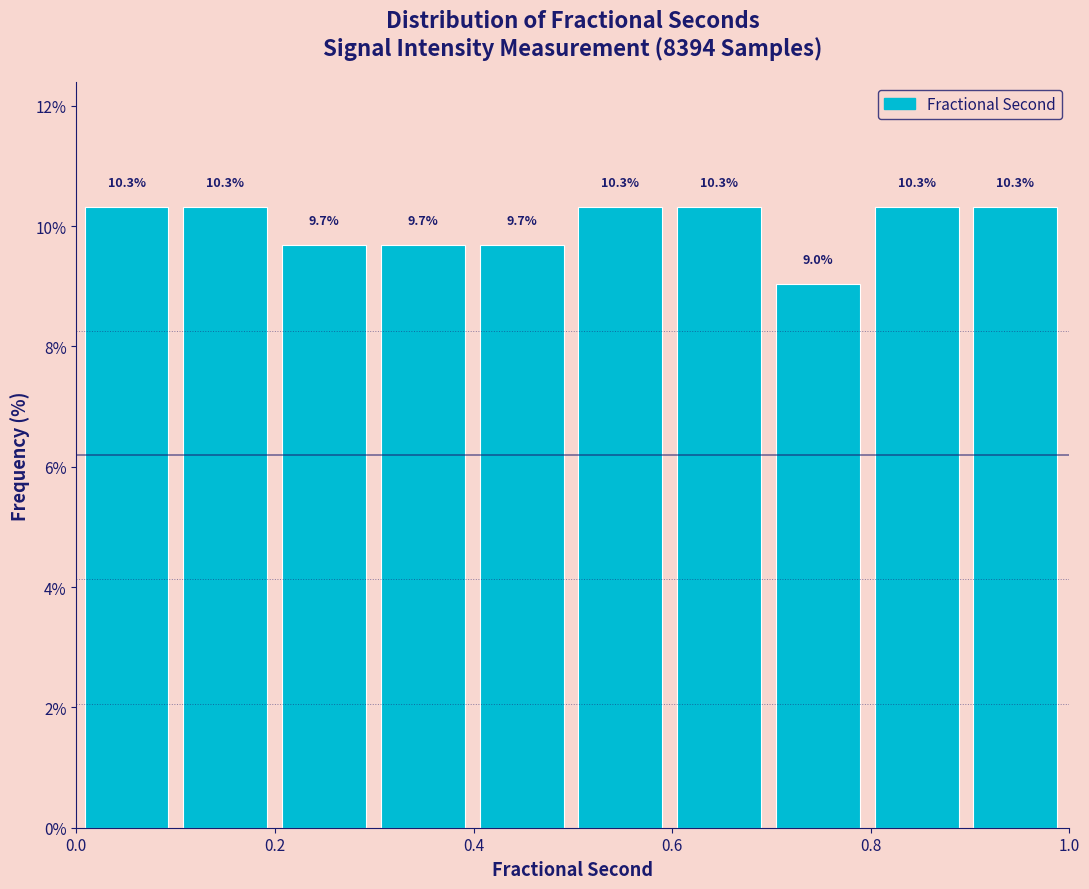

Reading left to right, transcribe this chart: for each bar, give the range it covers on the x-axis and its height. The bar edges are not printed on the chart, so give them approximately, as read against the axis.

0.0 to 0.1: 10.3
0.1 to 0.2: 10.3
0.2 to 0.3: 9.7
0.3 to 0.4: 9.7
0.4 to 0.5: 9.7
0.5 to 0.6: 10.3
0.6 to 0.7: 10.3
0.7 to 0.8: 9.0
0.8 to 0.9: 10.3
0.9 to 1.0: 10.3